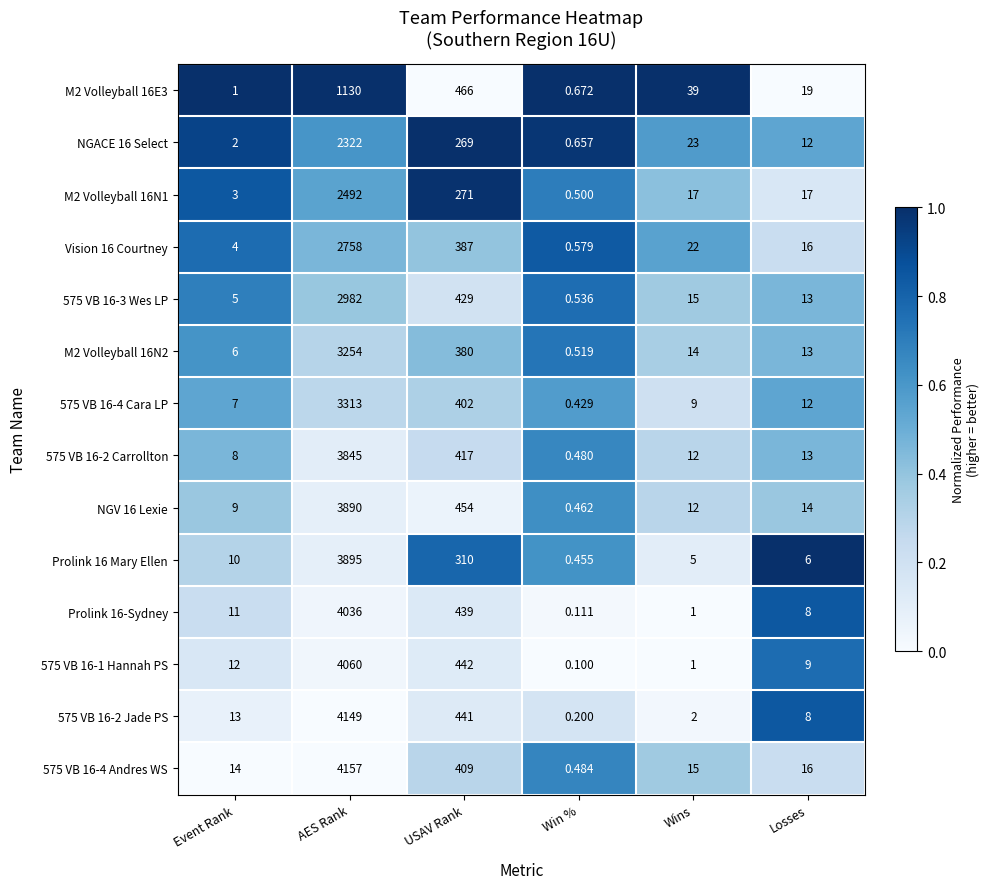

Which category has the highest value across all series?

AES Rank